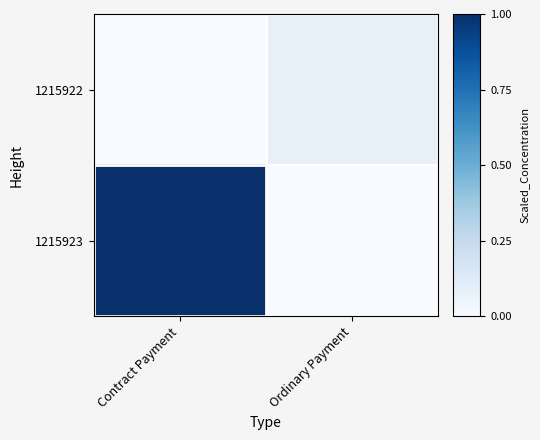

List the series in order of their overall mean, highest first.

1215923, 1215922